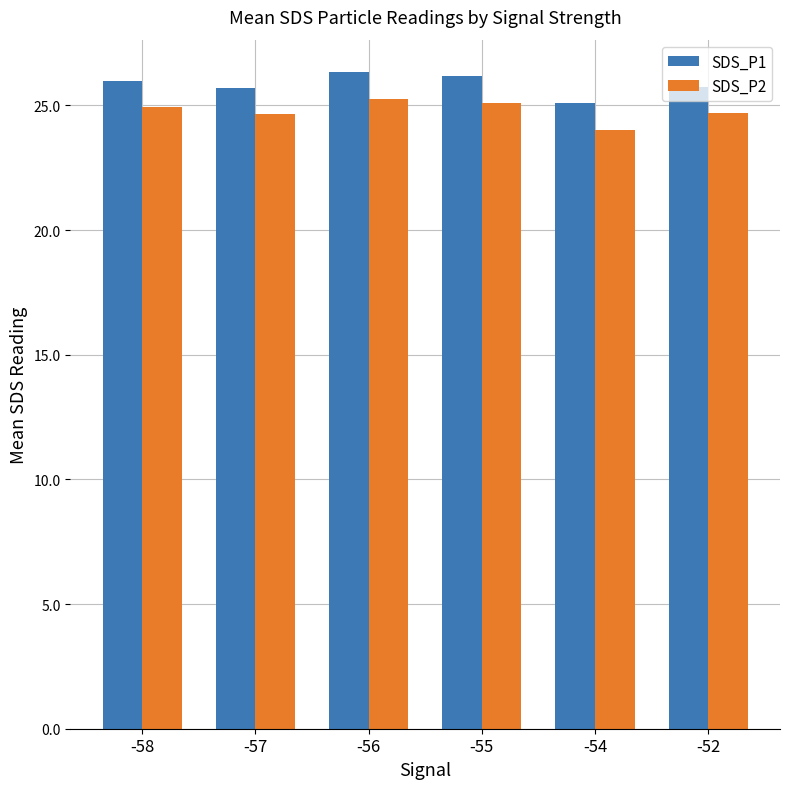

What are all the series names shown in the legend?

SDS_P1, SDS_P2